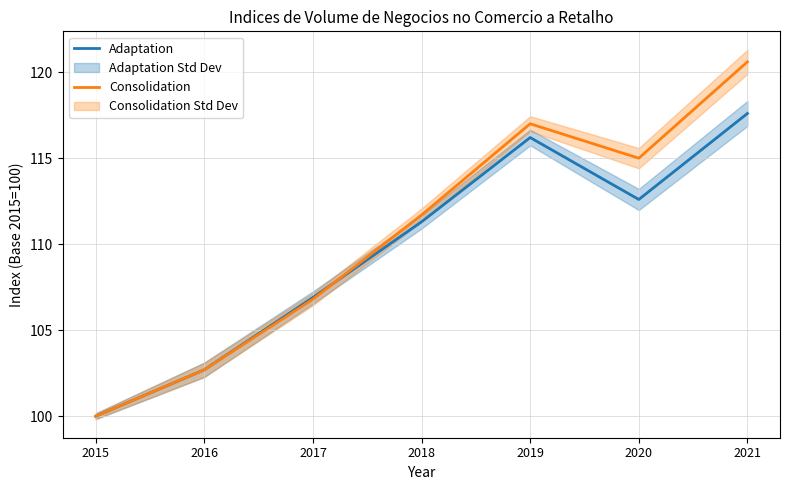

Read the Adaptation value at 2020.

112.6